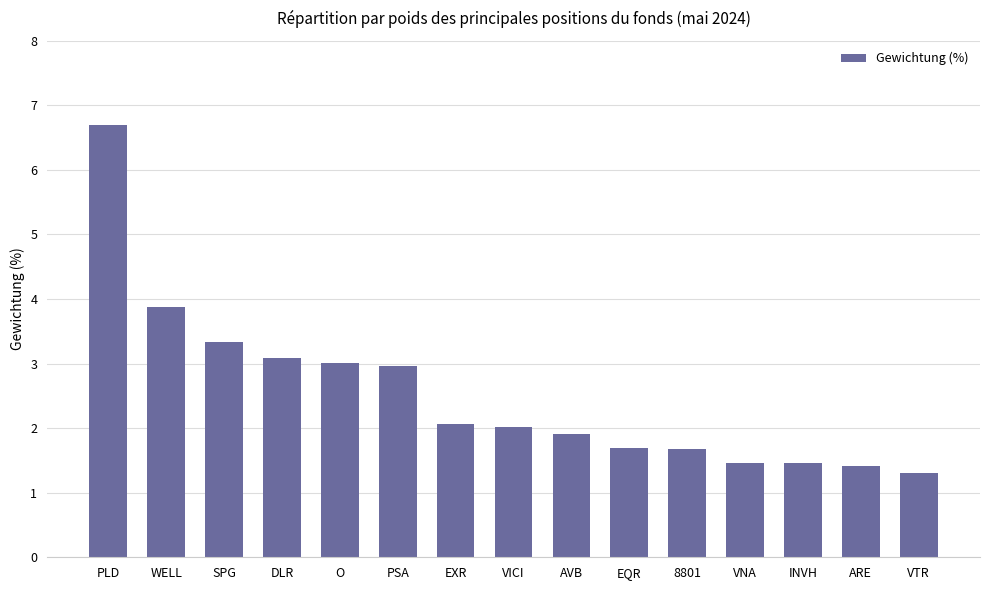

What position from the left is WELL?

2